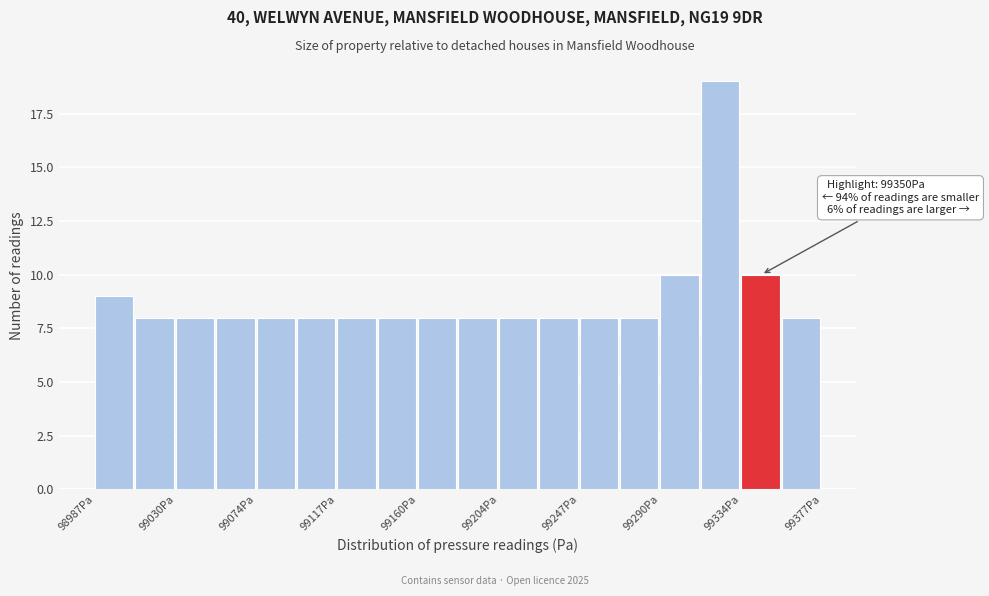

Over which range of the x-axis is the bar tallest?

99315 to 99335